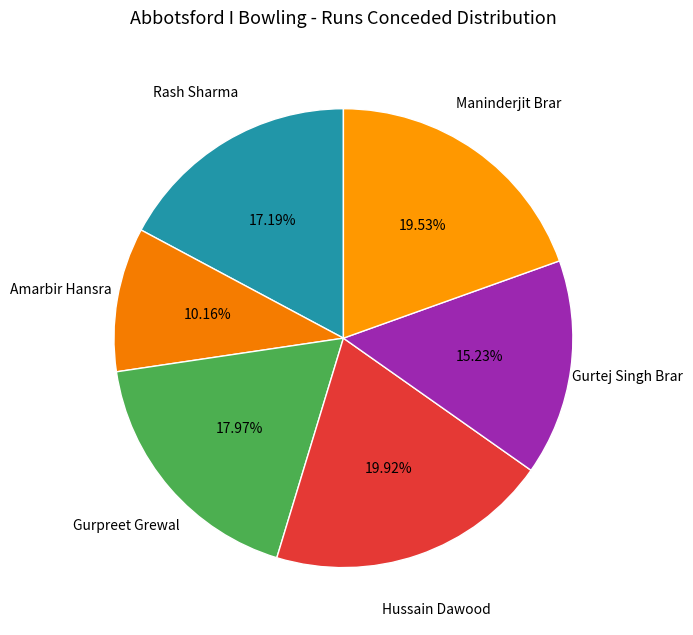

How many segments does this pie chart have?

6